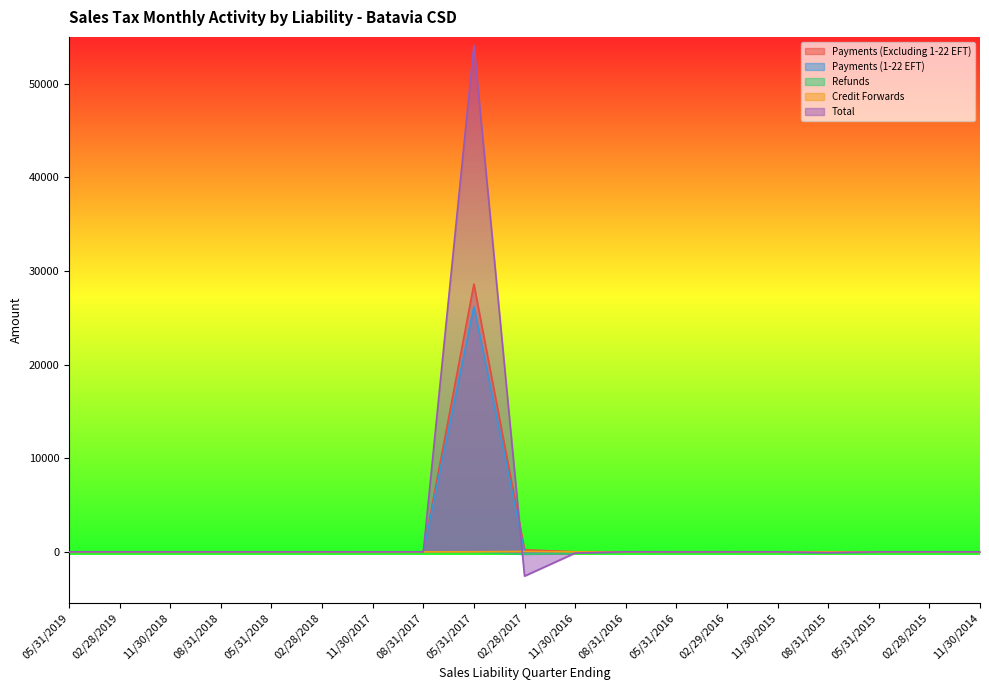

How many lines are shown in the chart?

5